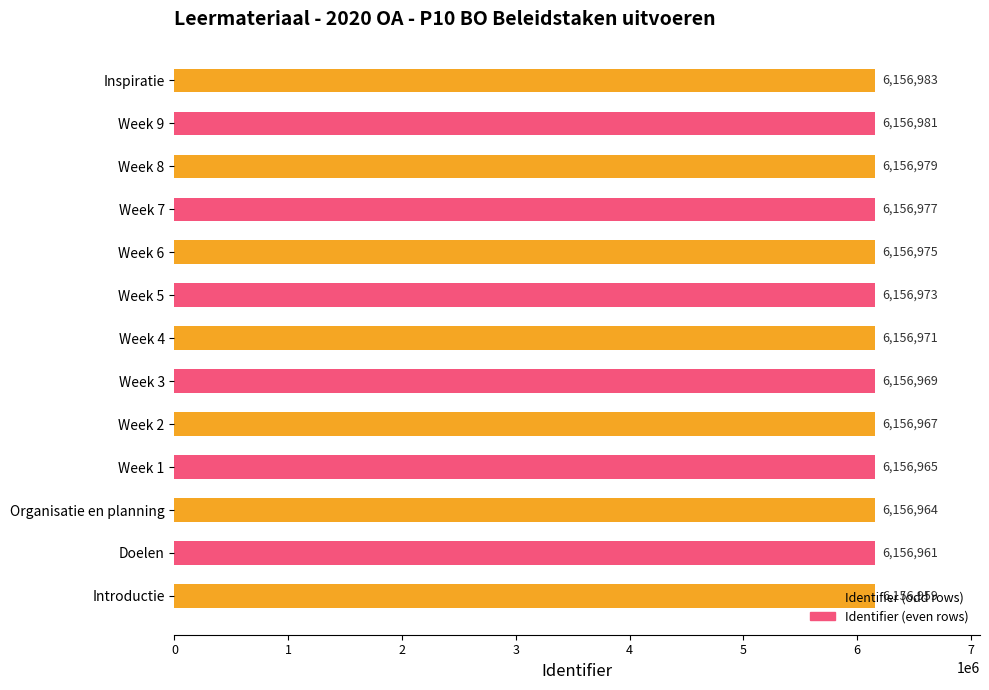

What is the change in value from Week 4 to Week 7?

+6